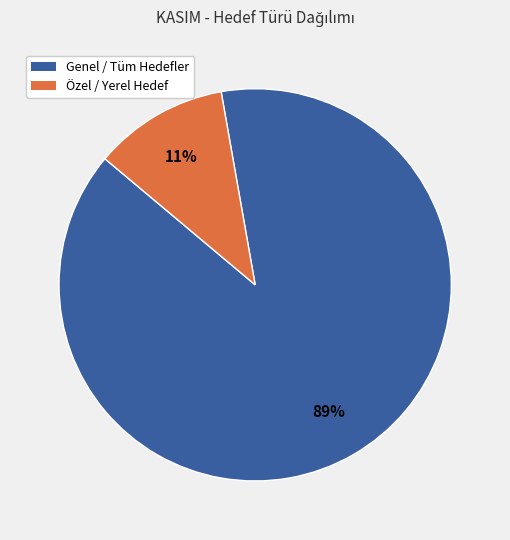

To the nearest percent, what is the combined percentage of Genel / Tüm Hedefler and Özel / Yerel Hedef?

100%